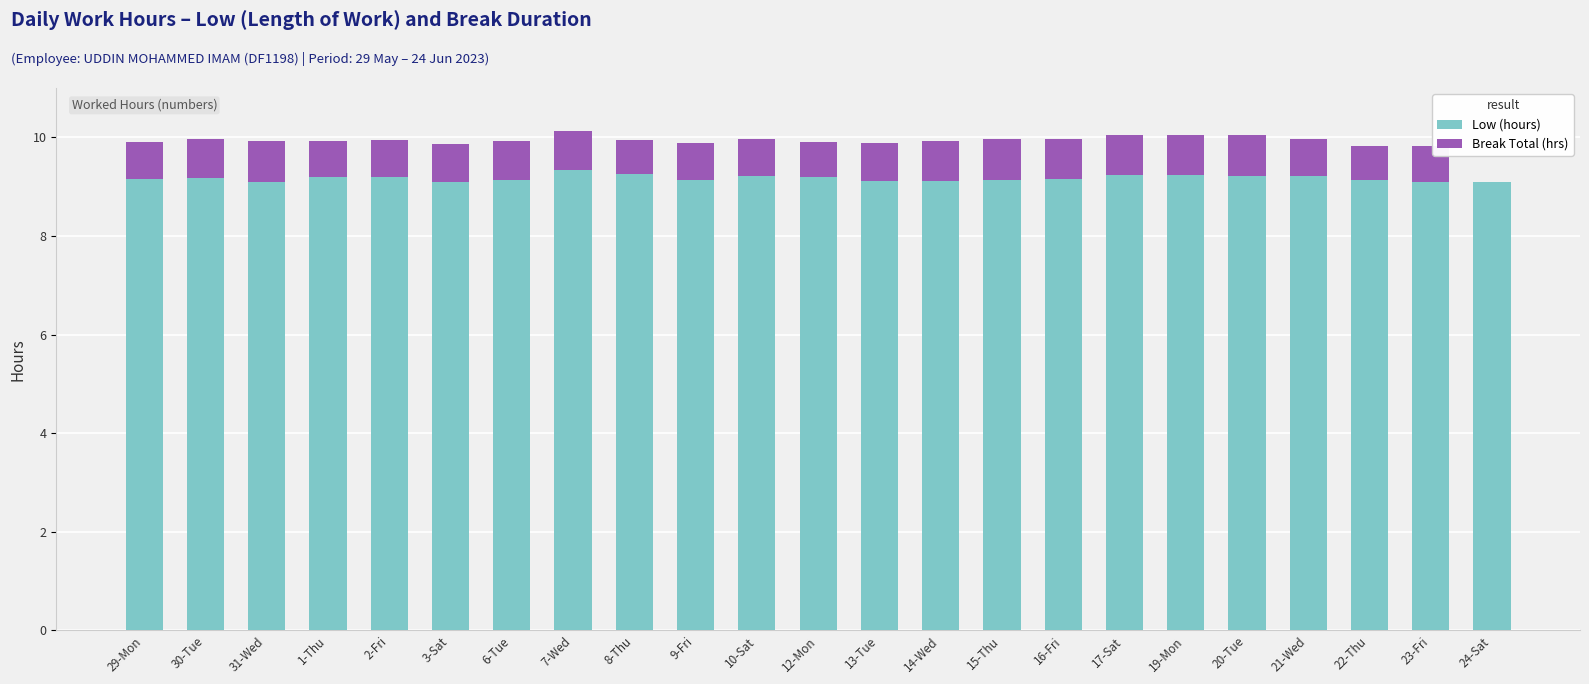

What is the maximum value for Low (hours)?

9.3